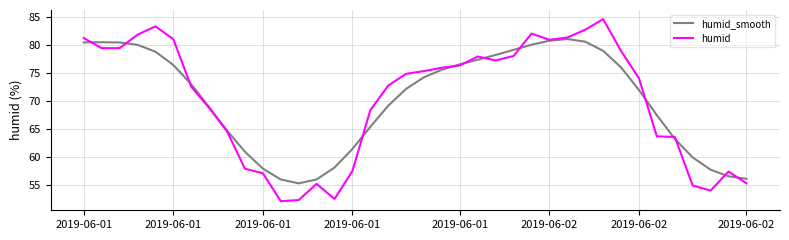

Rank the series by their maximum value, from highest to lowest.

humid, humid_smooth